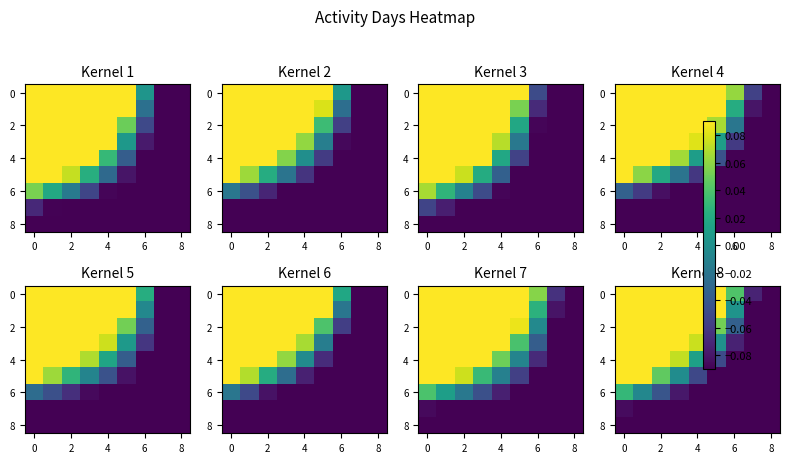

How many positive values does the row_0 series have?

7